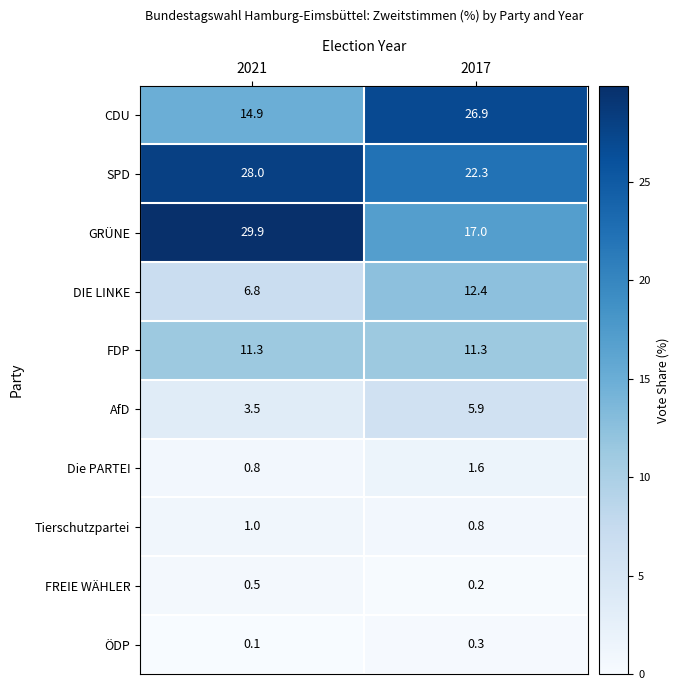

At which label is DIE LINKE closest to 9?

2021